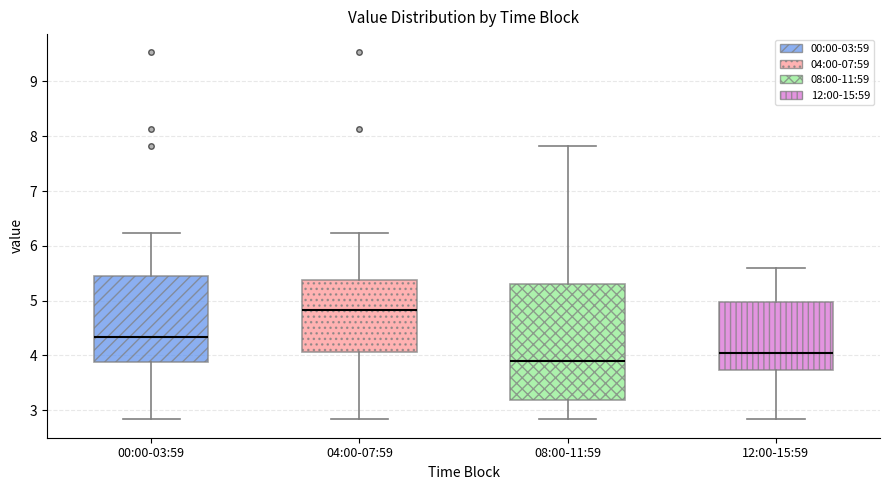

Reading left to right, read every box against the y-axis: the position of its median line, the range the box covers, and the ends of its whiskers. The values are not printed on the chart, so give them approximately, as read against the axis.

00:00-03:59: median 4.3, box 3.9 to 5.5, whiskers 2.8 to 6.2
04:00-07:59: median 4.8, box 4.1 to 5.4, whiskers 2.8 to 6.2
08:00-11:59: median 3.9, box 3.2 to 5.3, whiskers 2.8 to 7.8
12:00-15:59: median 4.1, box 3.7 to 5.0, whiskers 2.8 to 5.6